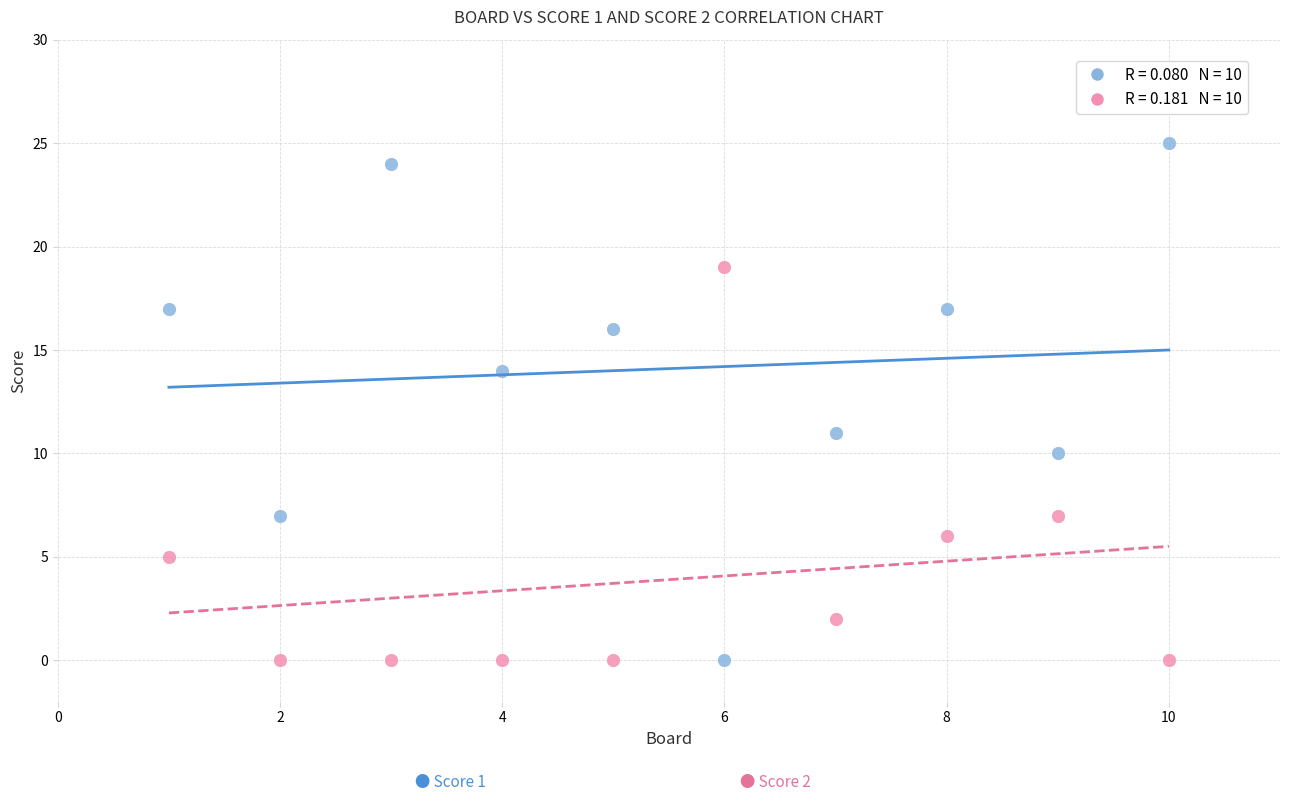

Across all data points, what is the range of Y values (max minus min)?

25